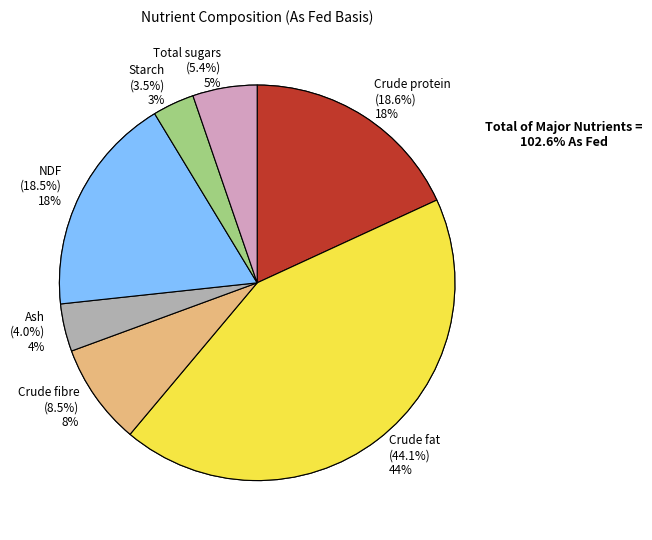

What percentage is the NDF slice, to the nearest percent?

18%